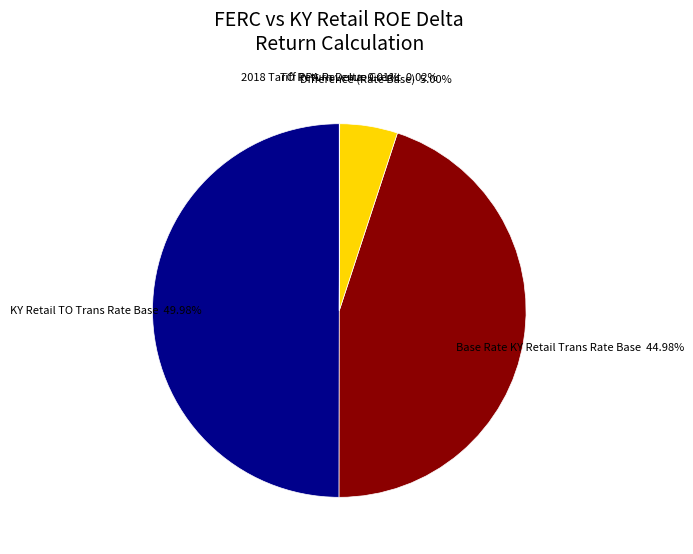

Is Base Rate KY Retail Trans Rate Base the majority of the pie?

No